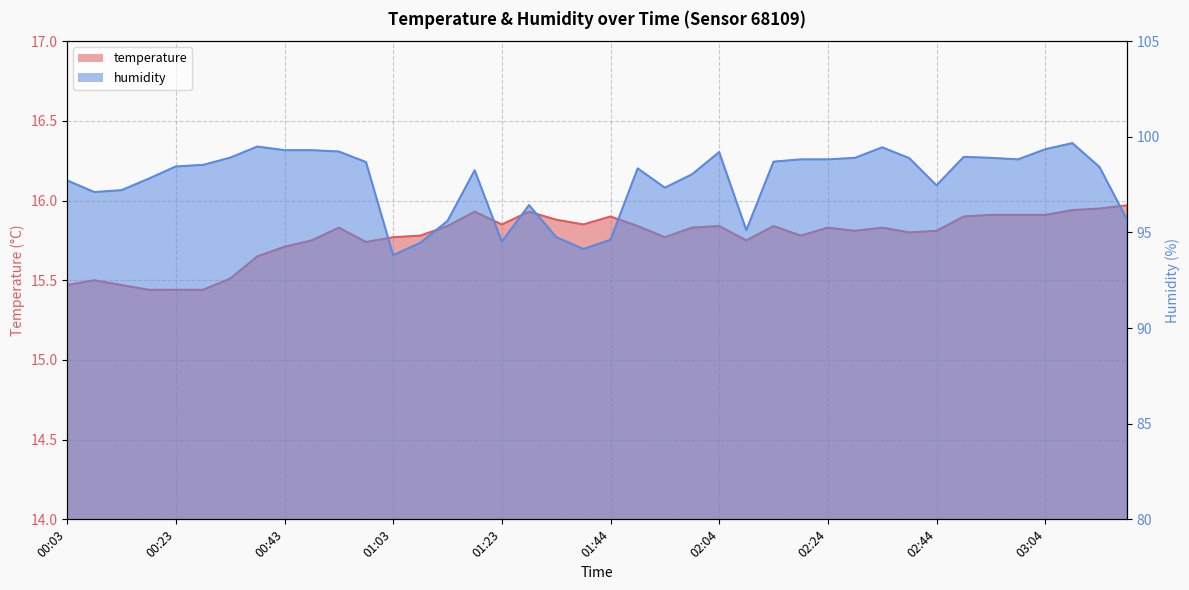

How many interior local peaks does the temperature series have?

9